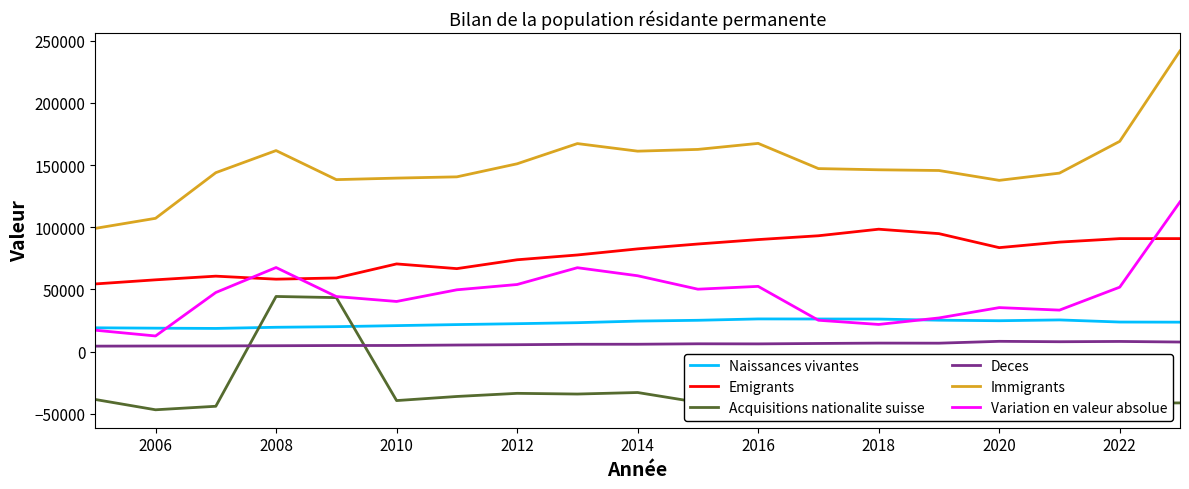

What is the highest value of the Naissances vivantes series?

26313